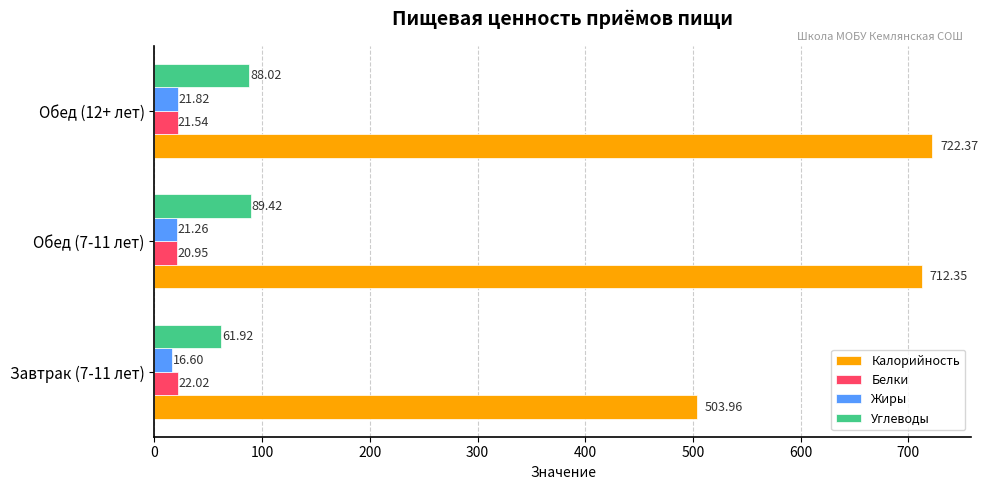

How many data points in Углеводы are less than 88?

1